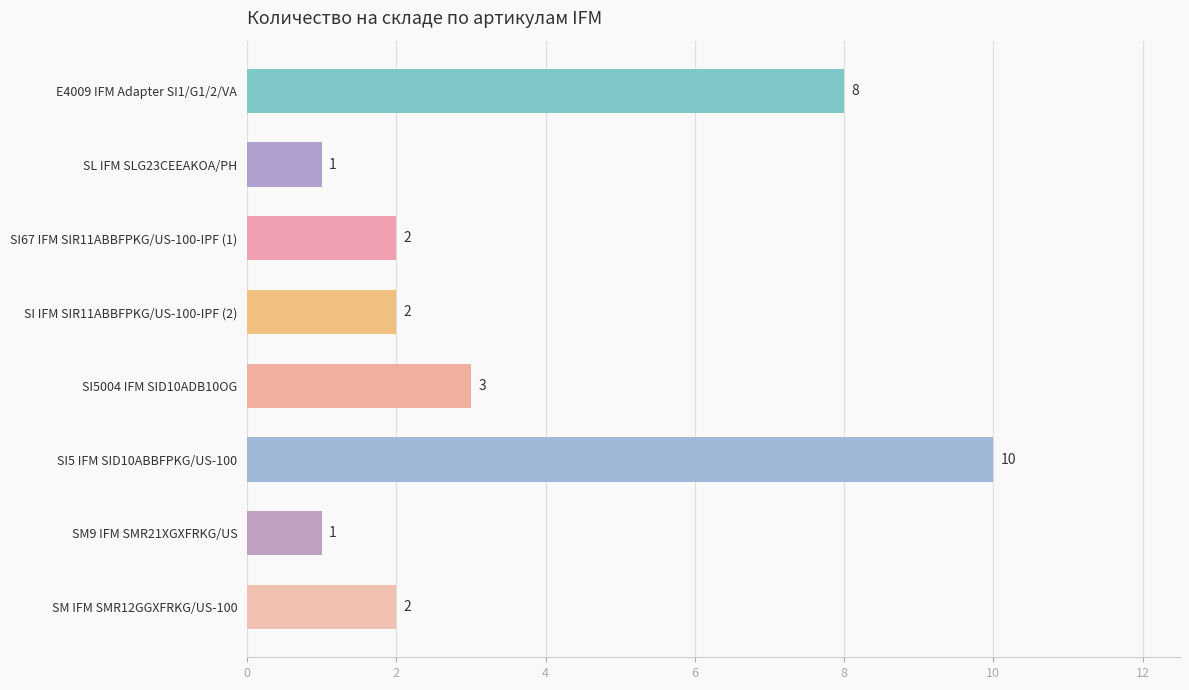

Reading bottom to top, what are all the values shown in this chart?

SM IFM SMR12GGXFRKG/US-100=2	SM9 IFM SMR21XGXFRKG/US=1	SI5 IFM SID10ABBFPKG/US-100=10	SI5004 IFM SID10ADB10OG=3	SI IFM SIR11ABBFPKG/US-100-IPF (2)=2	SI67 IFM SIR11ABBFPKG/US-100-IPF (1)=2	SL IFM SLG23CEEAKOA/PH=1	E4009 IFM Adapter SI1/G1/2/VA=8